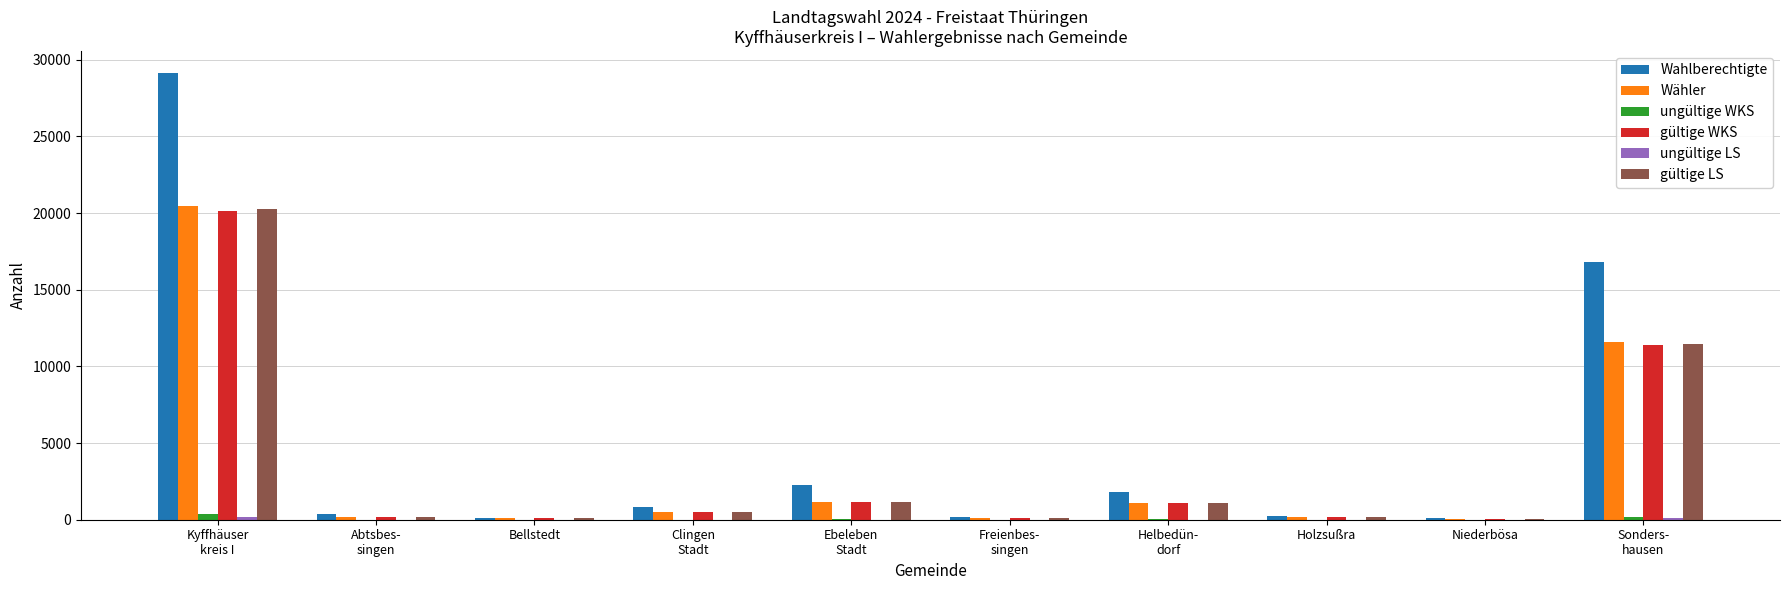

Which series has the largest total across all categories?

Wahlberechtigte